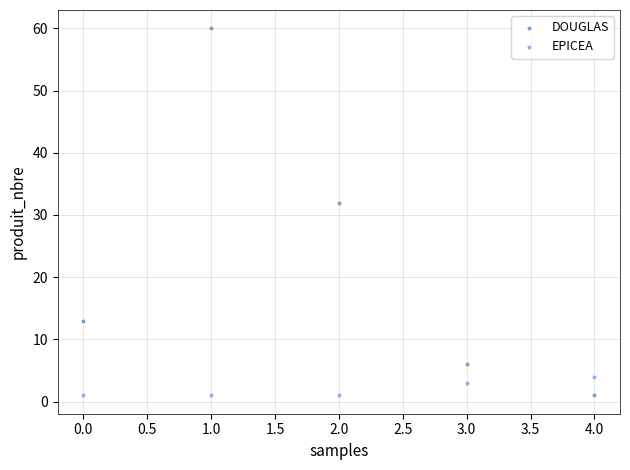

Which series has the largest Y range (max minus min)?

DOUGLAS